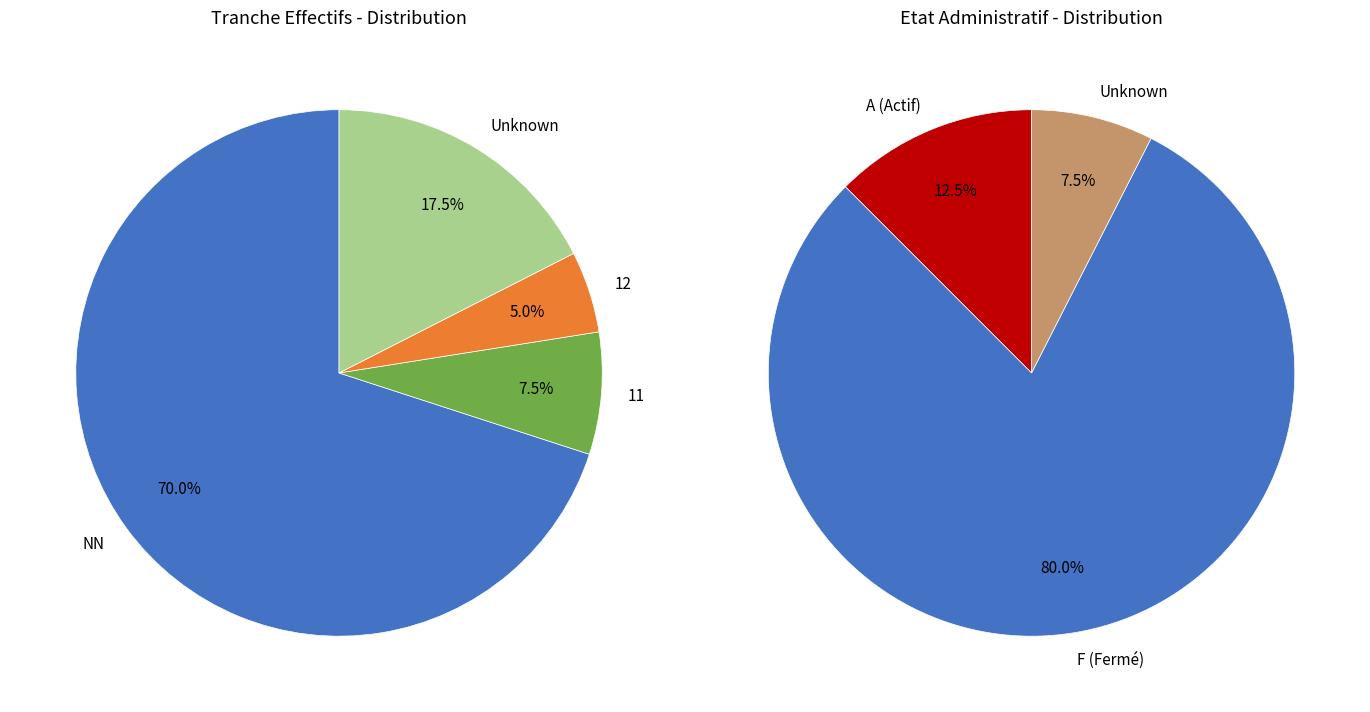

To the nearest percent, what is the difference between the largest and smallest slice percentages?

65%